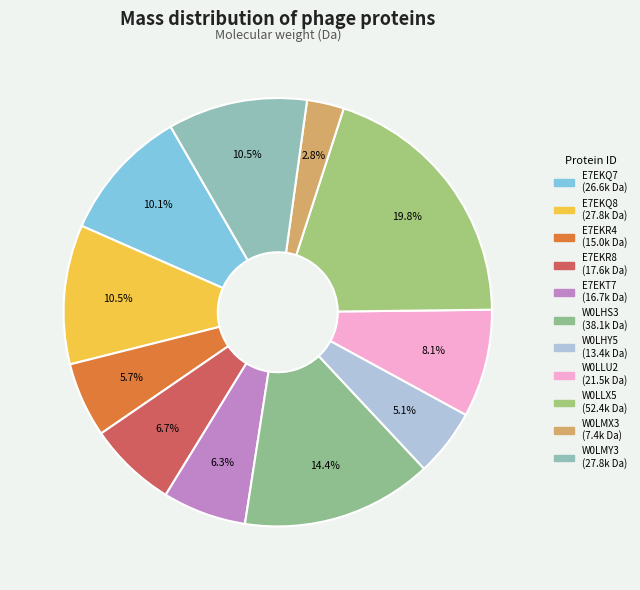

Is it true that E7EKR4 is 6% of the pie?

True